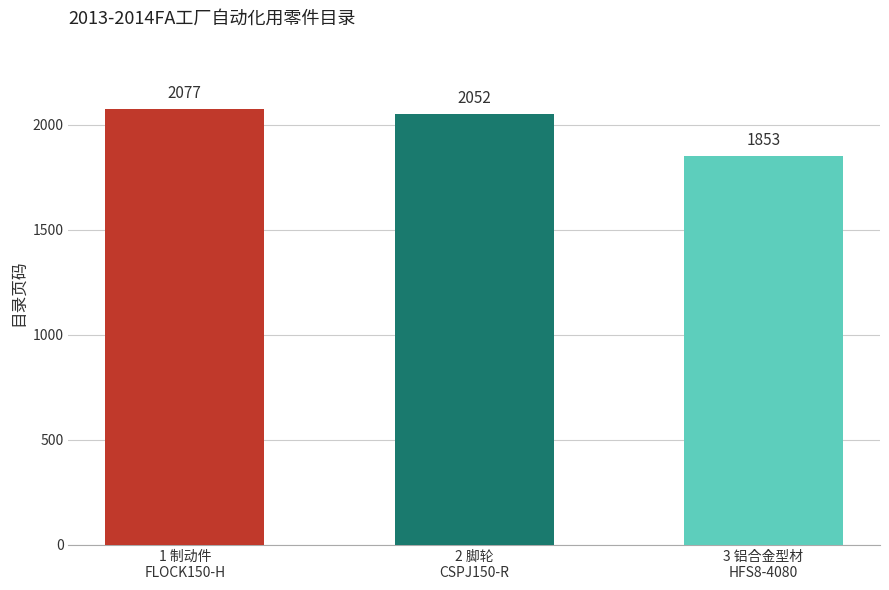

What is the label of the 1st bar from the left?

1 制动件
FLOCK150-H